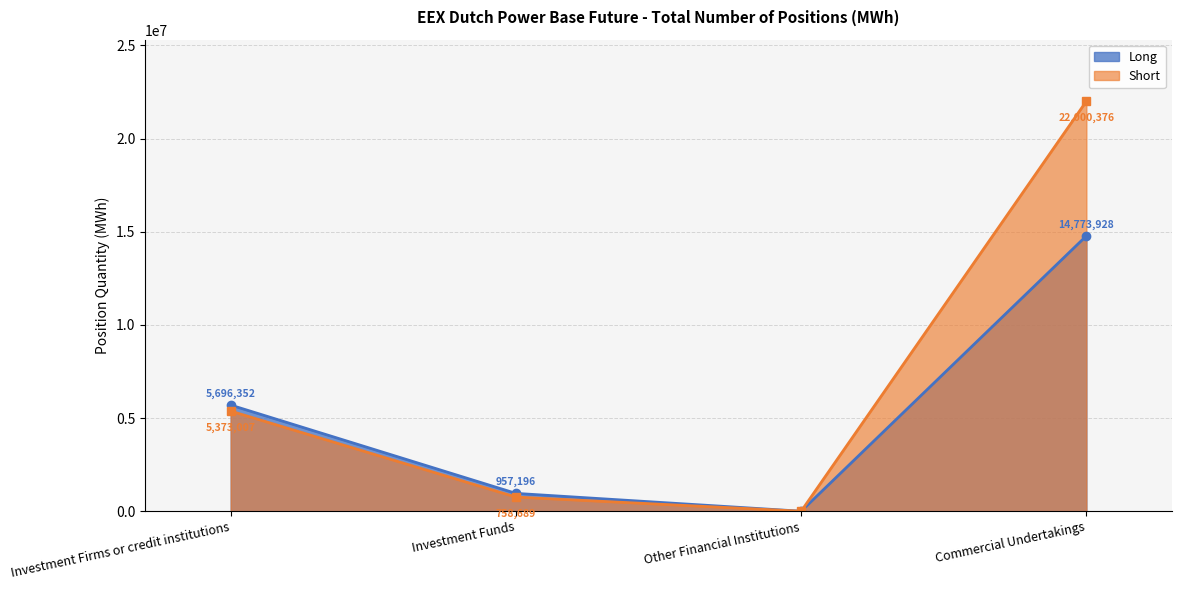

Is it true that Long (line) equals -4439621 at Other Financial Institutions?

False